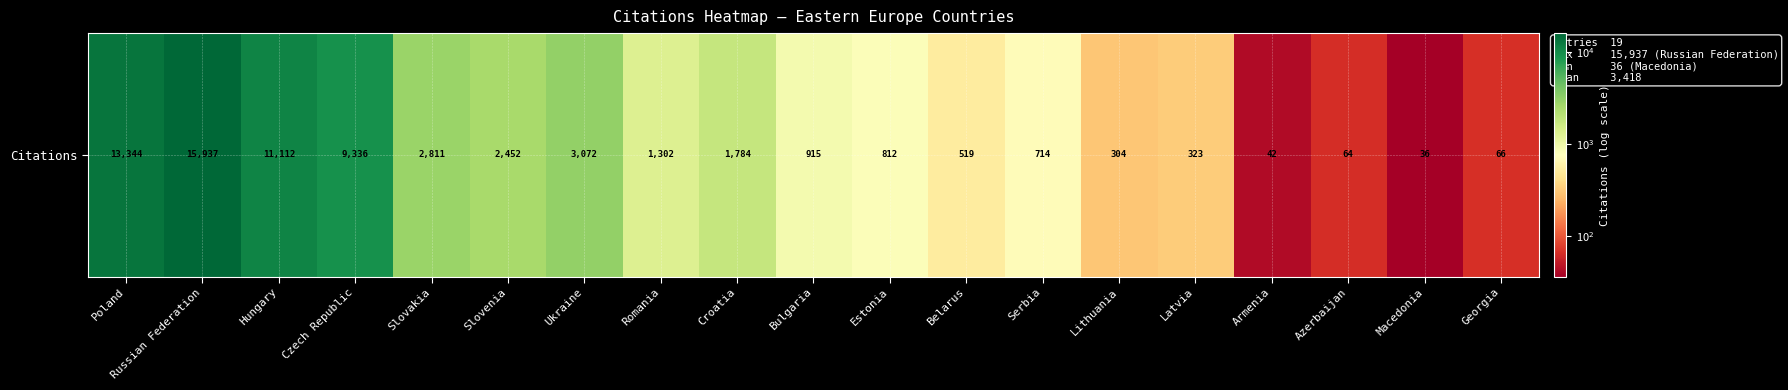

The chart shows a value of 1302 at Romania. True or false?

True